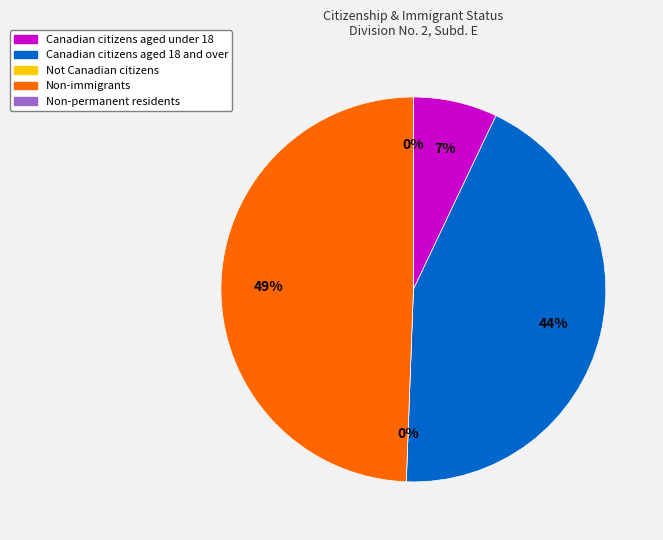

Combined, do Non-immigrants and Canadian citizens aged 18 and over account for over 50%?

Yes